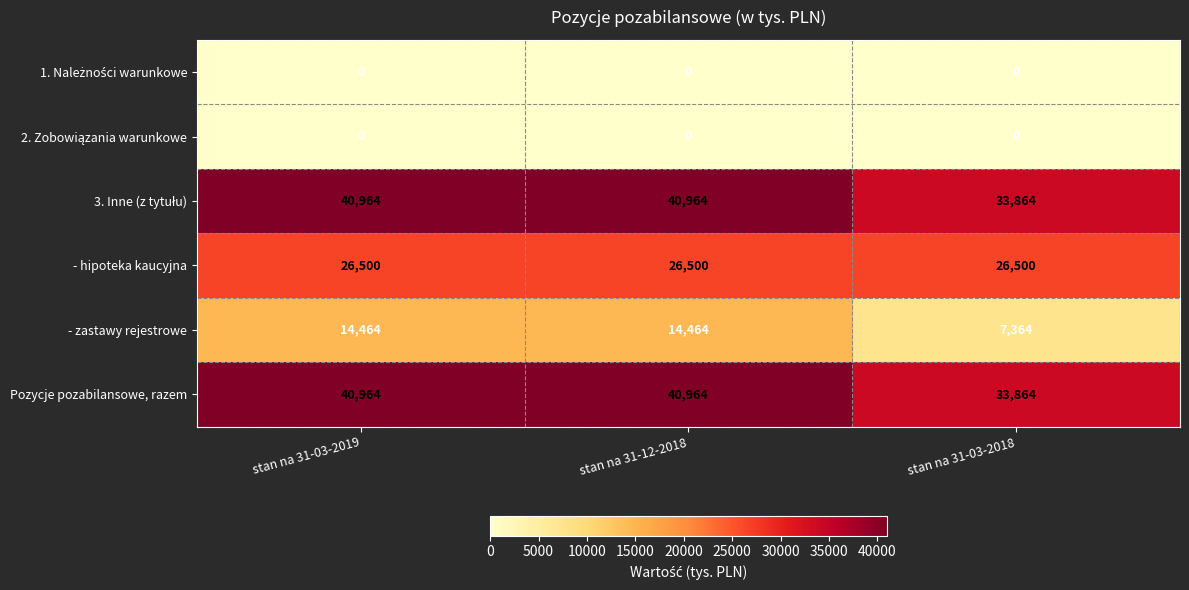

How many series are shown in this chart?

6